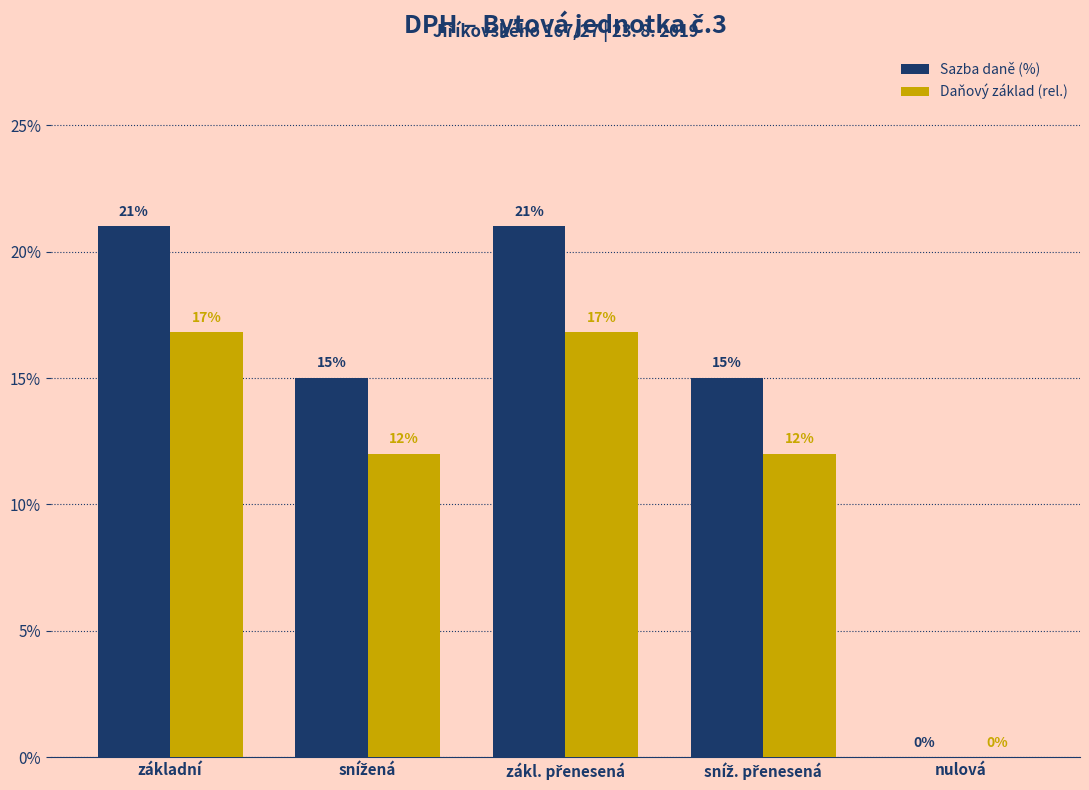

Which series has the largest total across all categories?

Sazba daně (%)